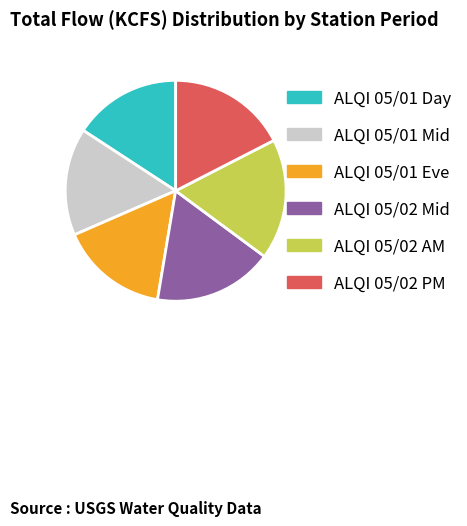

Between ALQI 05/01 Mid and ALQI 05/02 Mid, which is larger?

ALQI 05/02 Mid